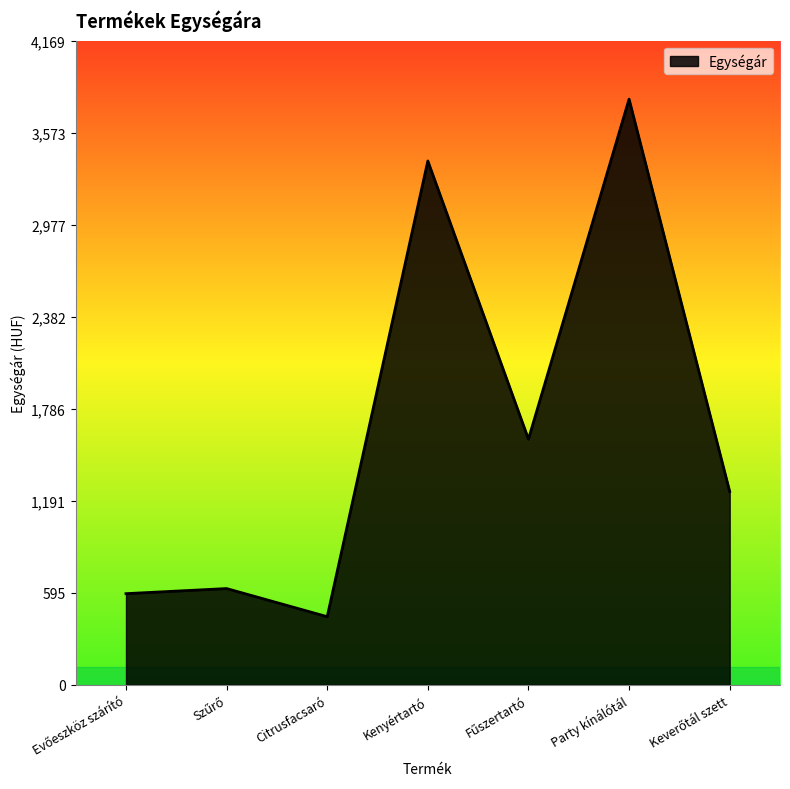

Is it true that the value at Kenyértartó is 3390?

True